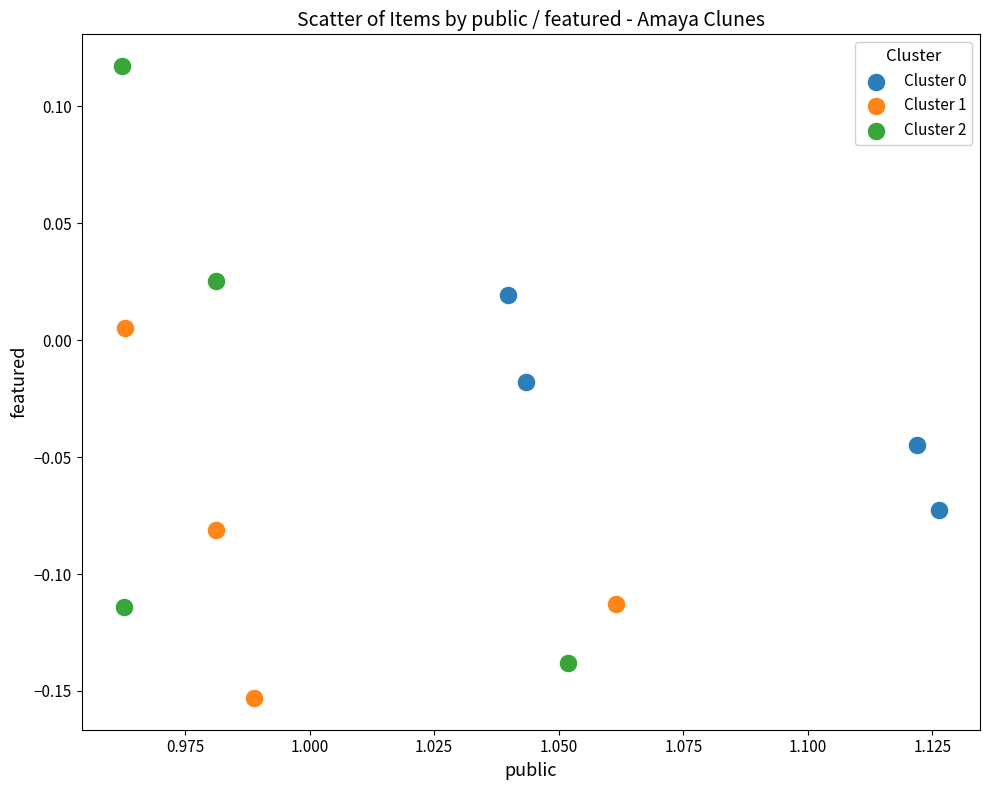

Which series contains the lowest Y value?

Cluster 1